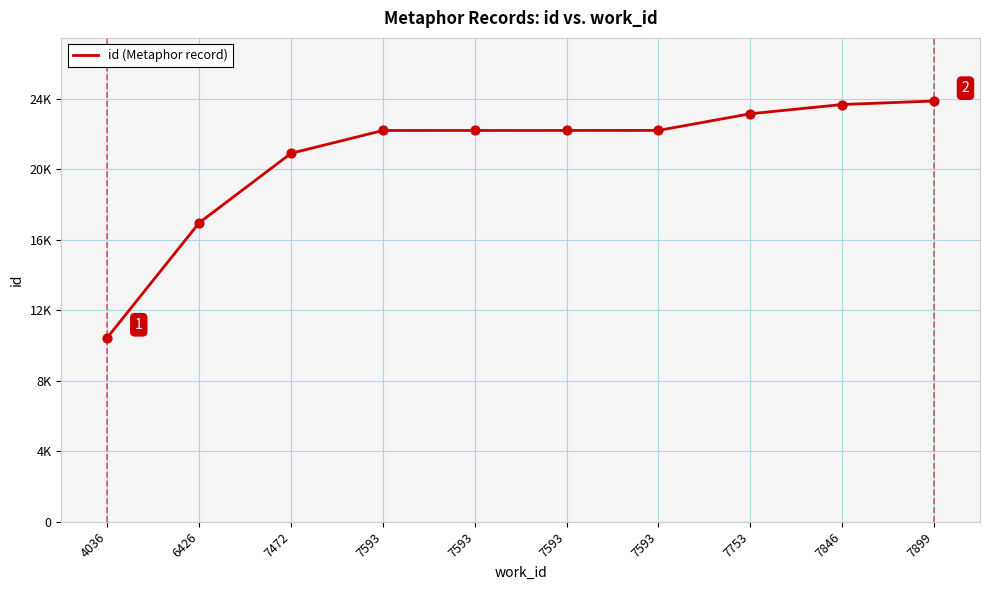

What is the change in value from 7593 to 7593?

+1